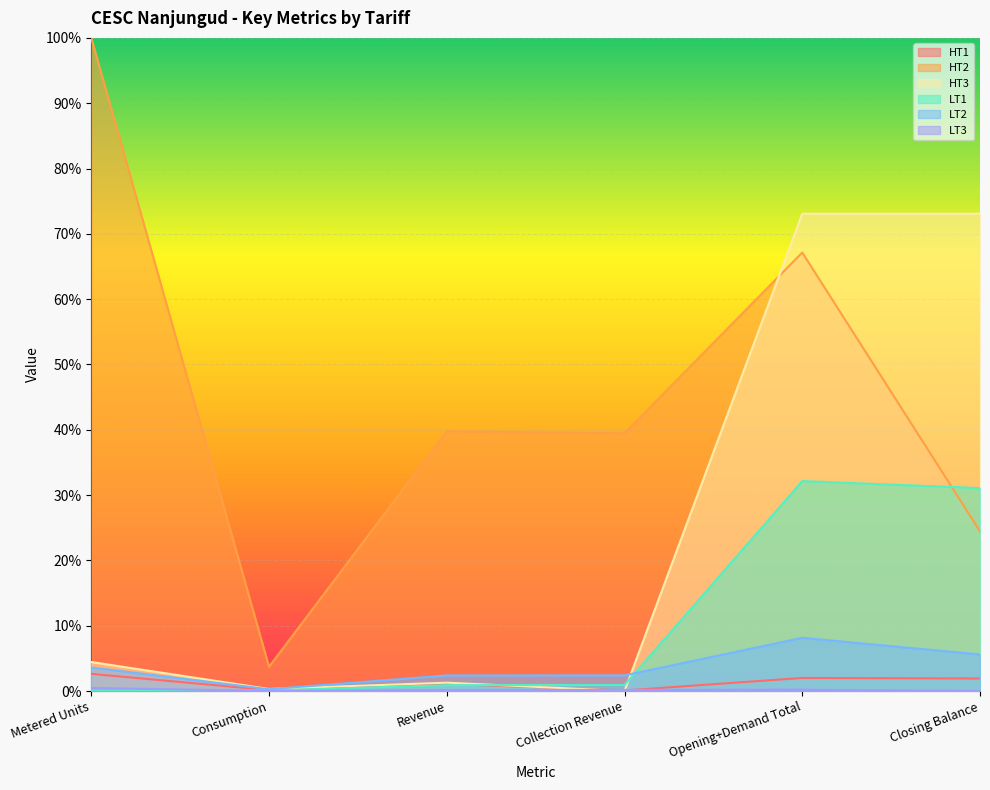

Which category has the lowest value in the HT2 series?

Consumption